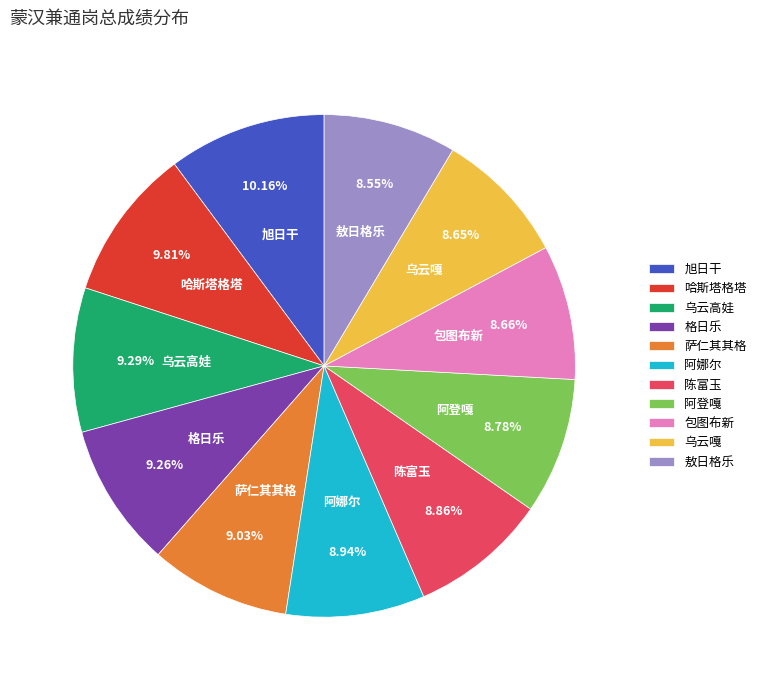

Which has a higher value, 旭日干 or 格日乐?

旭日干